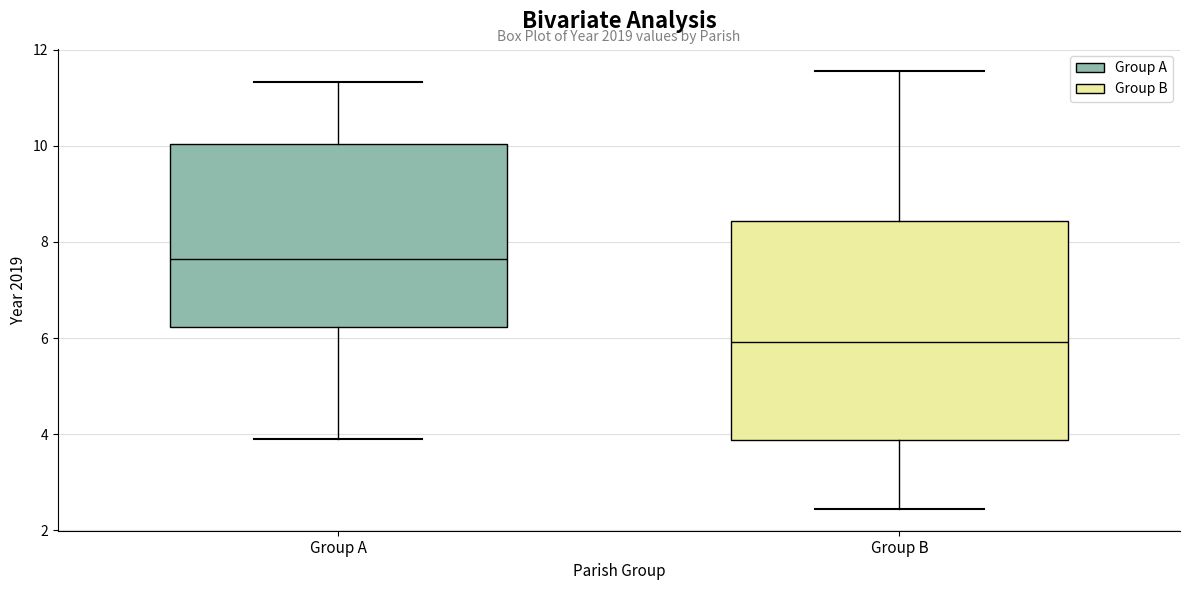

Reading left to right, read every box against the y-axis: the position of its median line, the range the box covers, and the ends of its whiskers. The values are not printed on the chart, so give them approximately, as read against the axis.

Group A: median 7.6, box 6.2 to 10.0, whiskers 3.8 to 11.4
Group B: median 6.0, box 3.8 to 8.4, whiskers 2.4 to 11.6